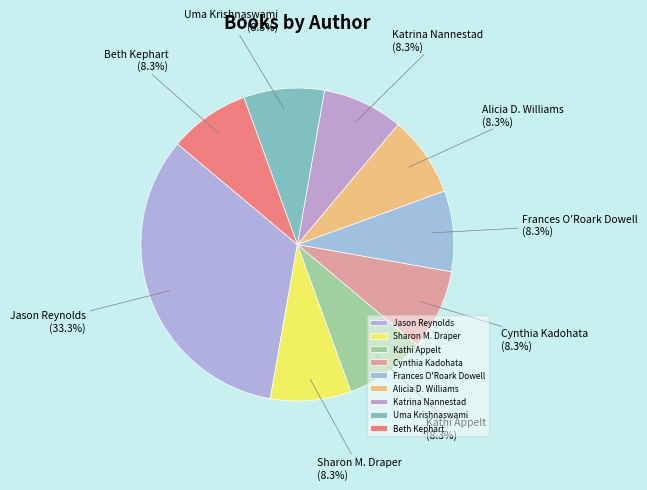

How much of the chart is everything except Uma Krishnaswami?

91.7%